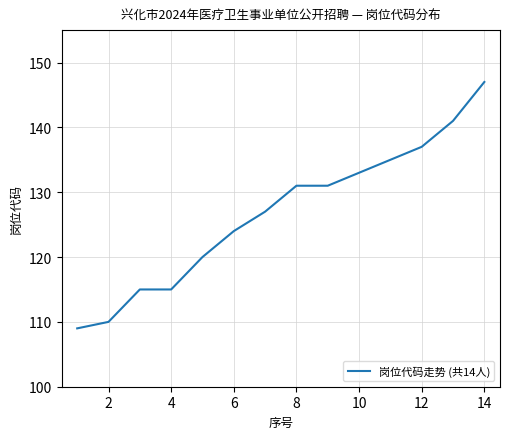

What is the minimum value shown in the chart?

109